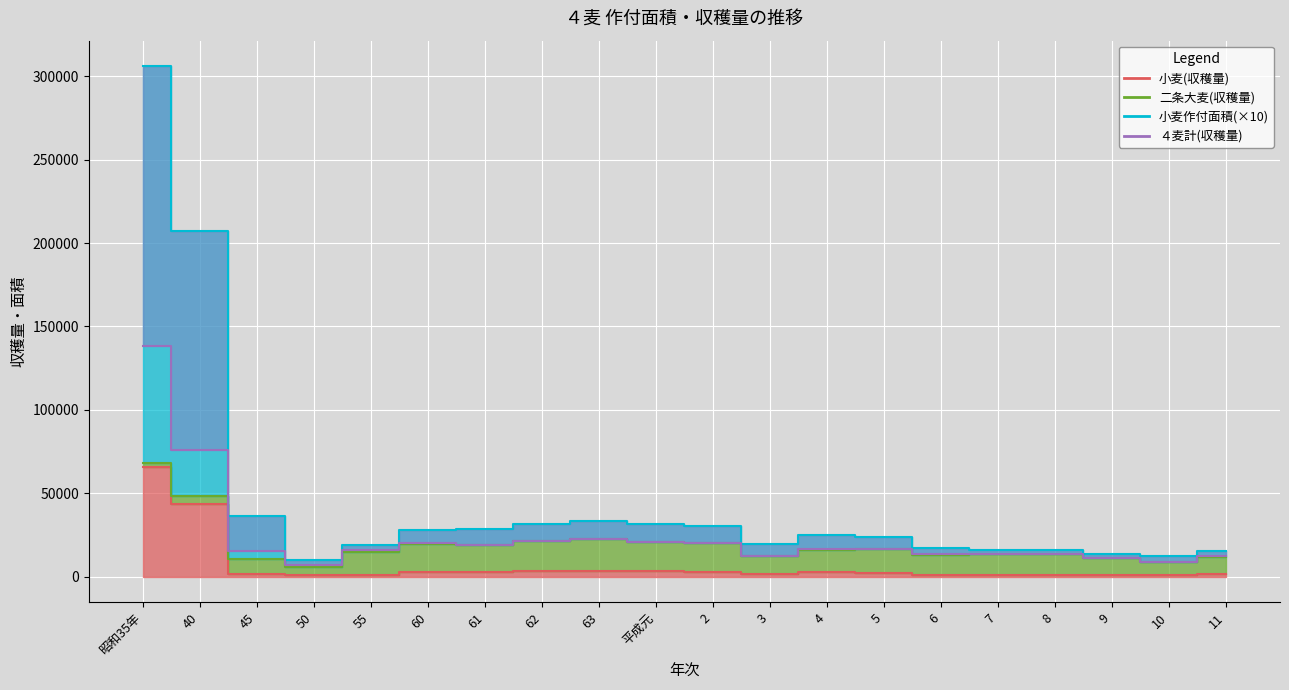

At which label is 小麦(収穫量) closest to 33420?

40